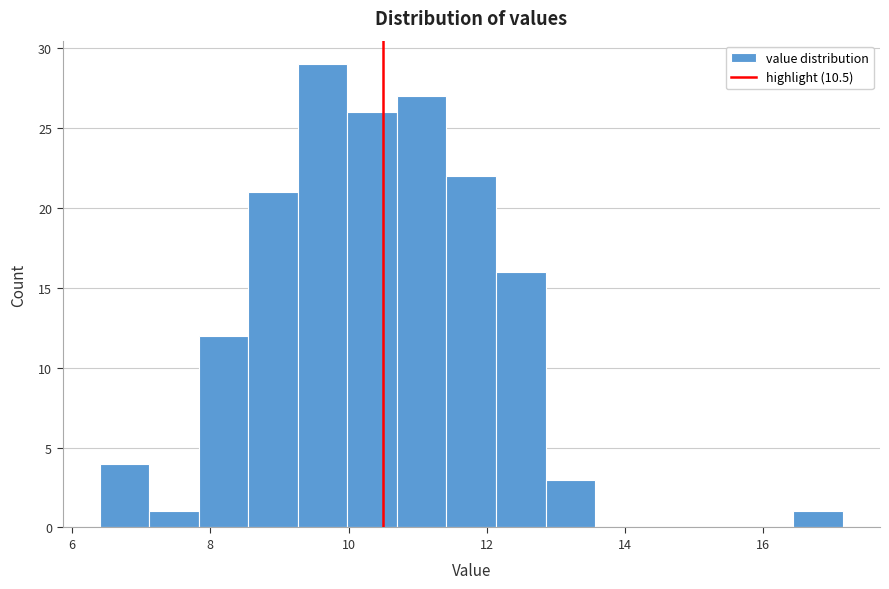

Around what value on the x-axis is the tallest bar? Give the approximate position of its centre, as read against the axis.

9.6